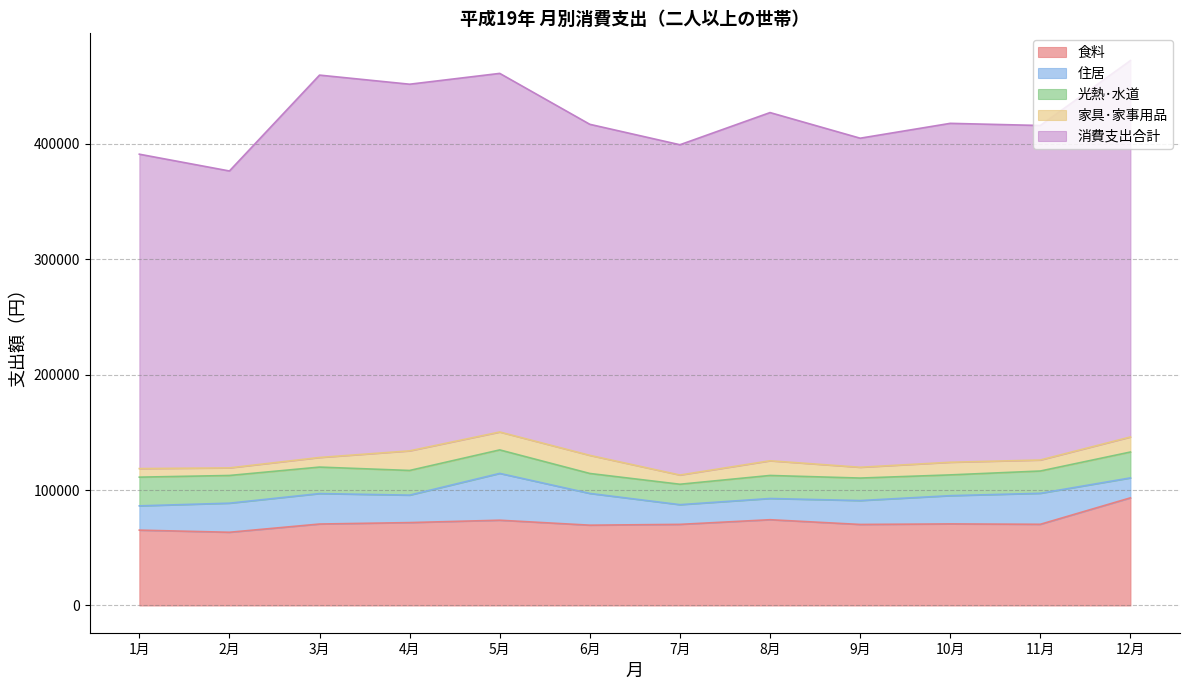

What is the smallest value displayed?

6581